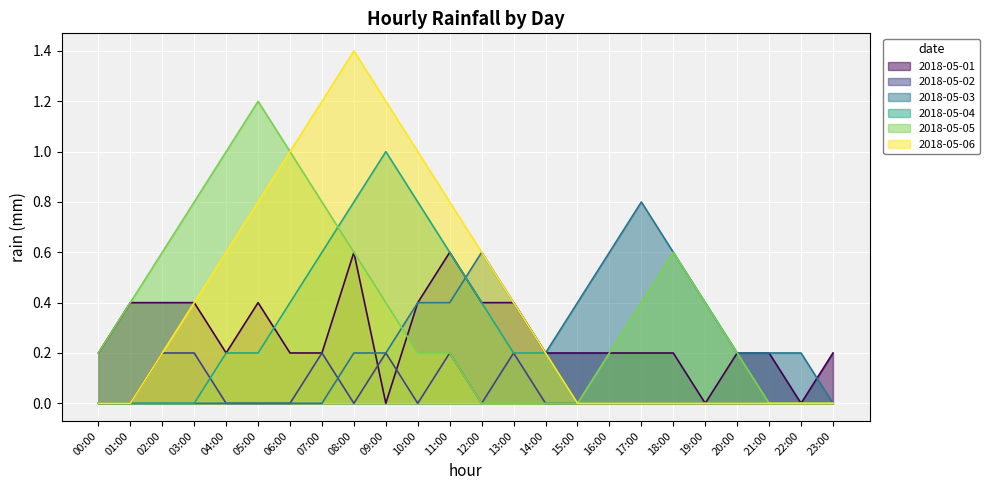

Count the number of data series in this chart.

6